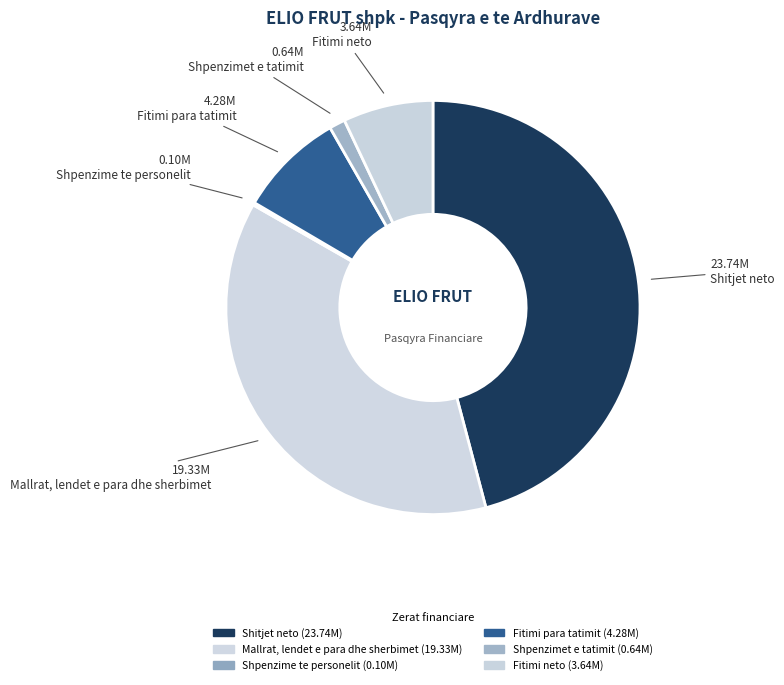

How many segments does this pie chart have?

6